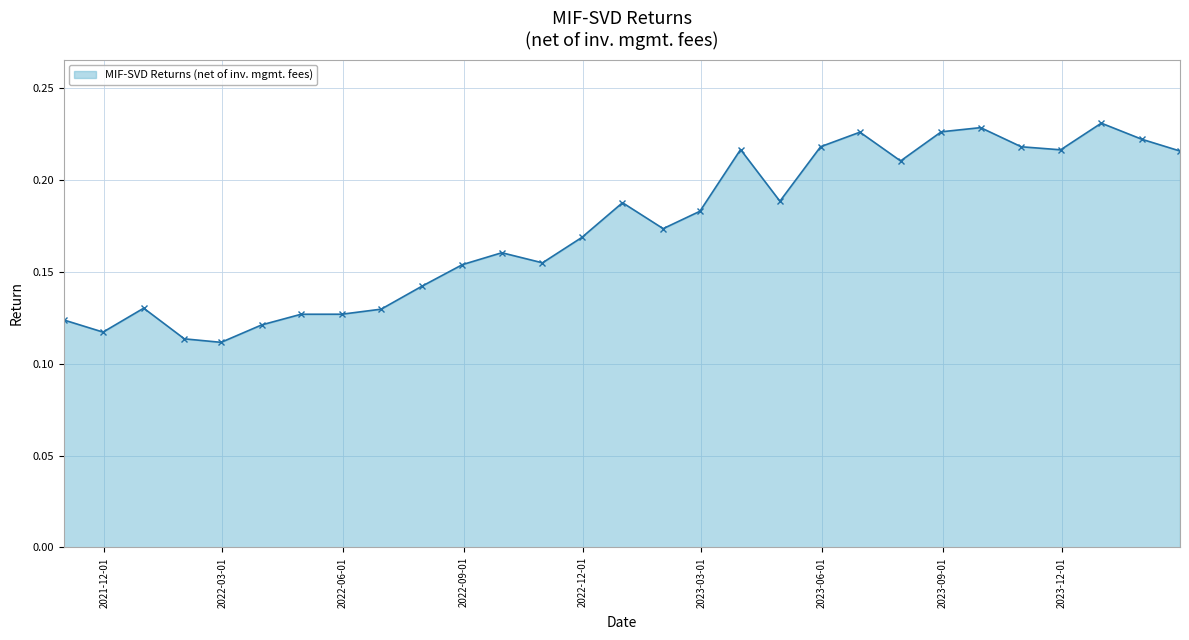

How many lines are shown in the chart?

1